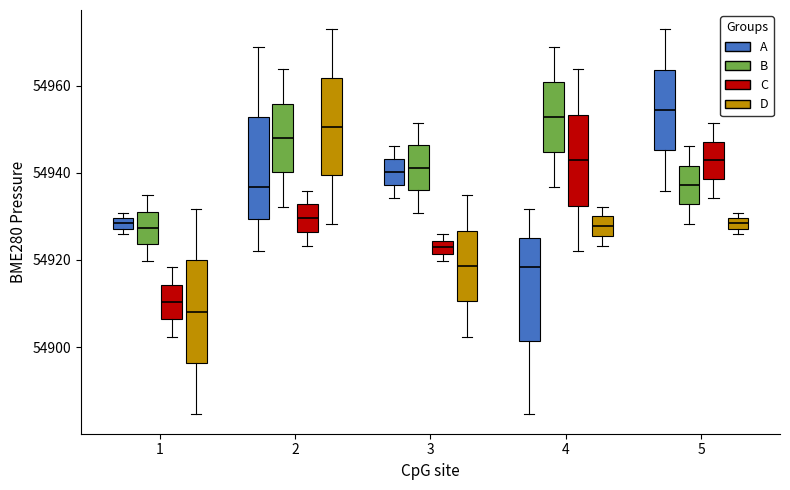

Where does the upper whisker of the box for 3 (B) end on the y-axis? The values are not printed on the chart, so give them approximately, as read against the axis.

54952